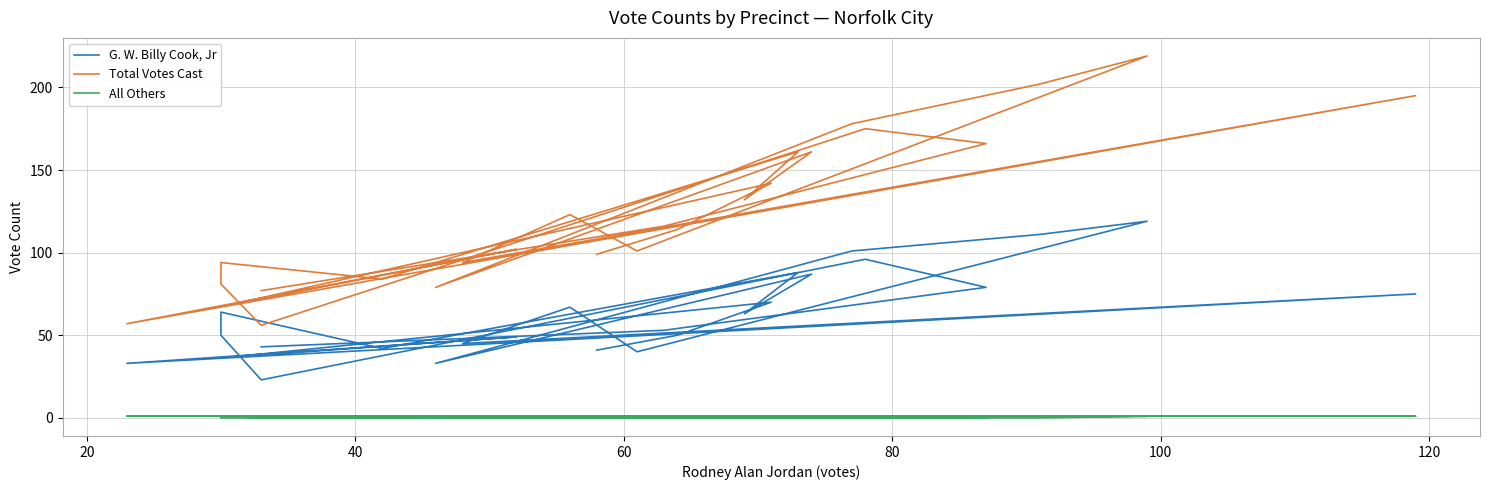

What is the sum of all G. W. Billy Cook, Jr values?

1559